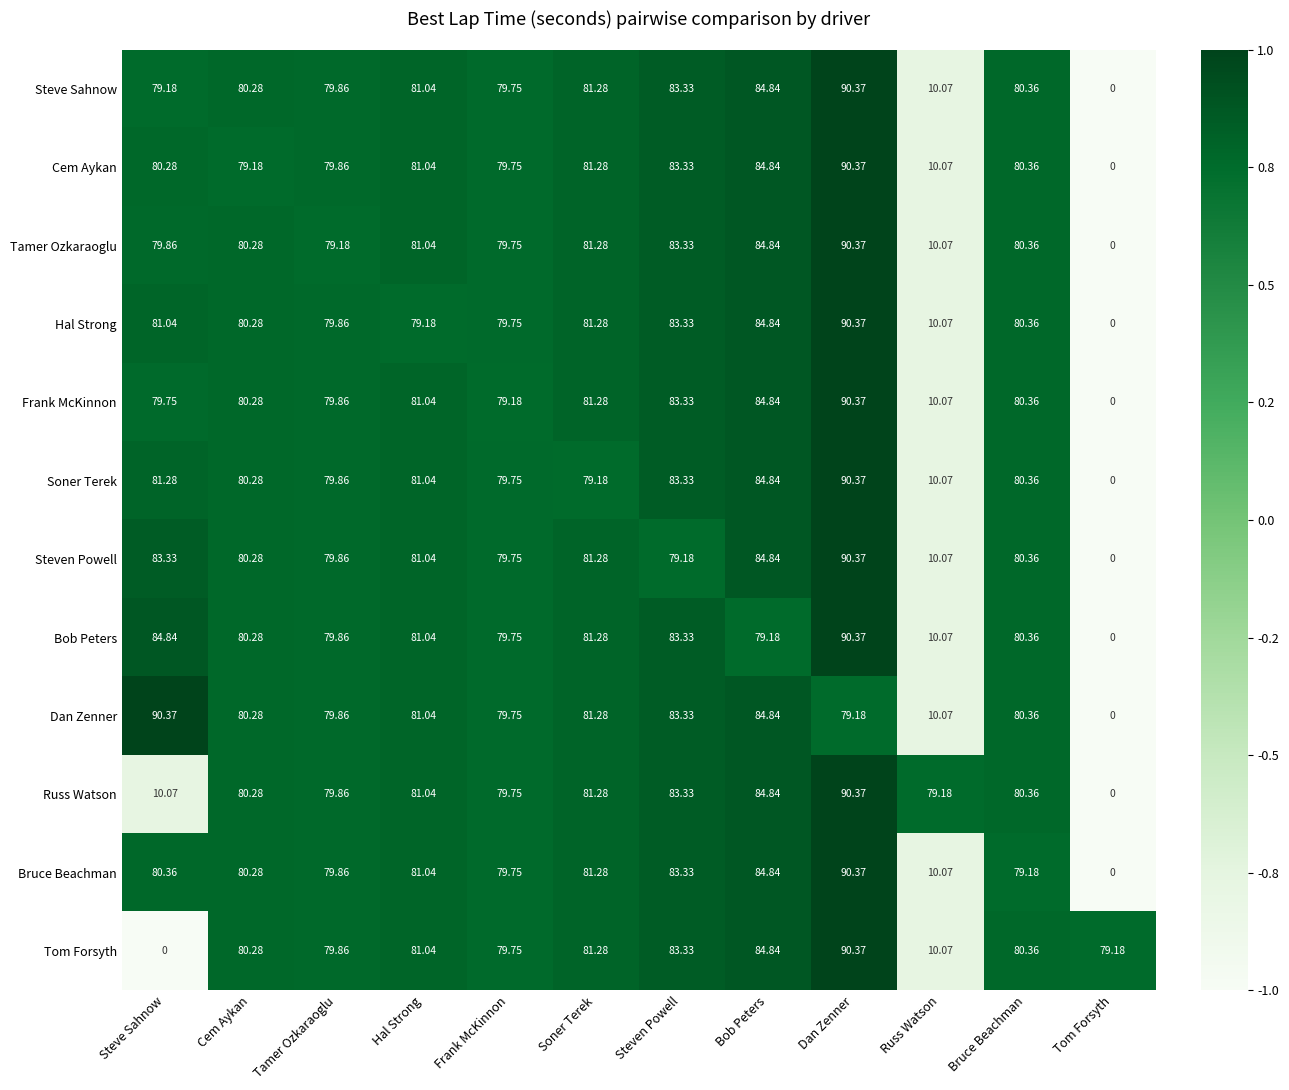

At which category is the sum across all series the highest?

Dan Zenner